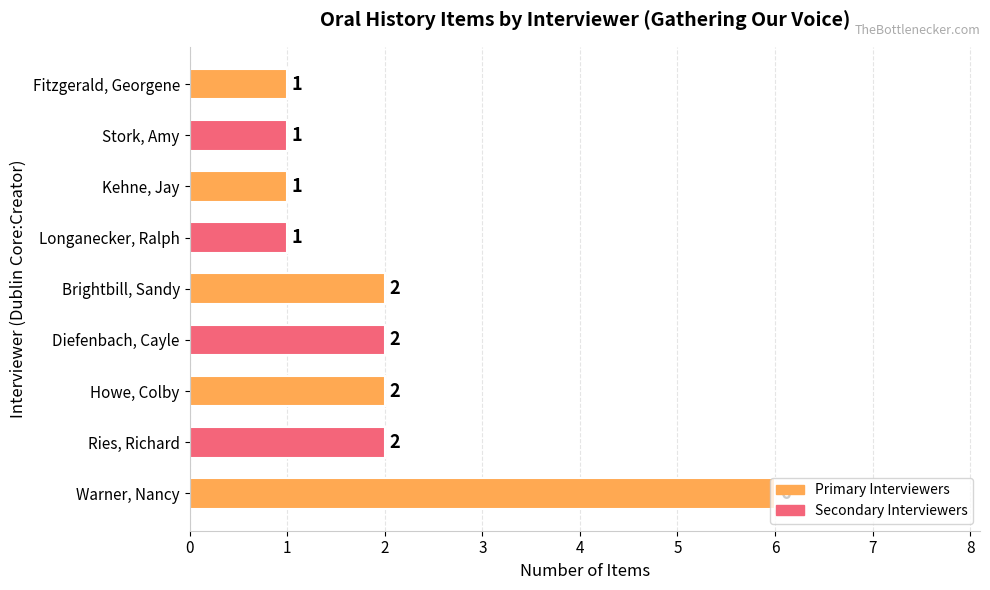

How many bars are there in total?

9